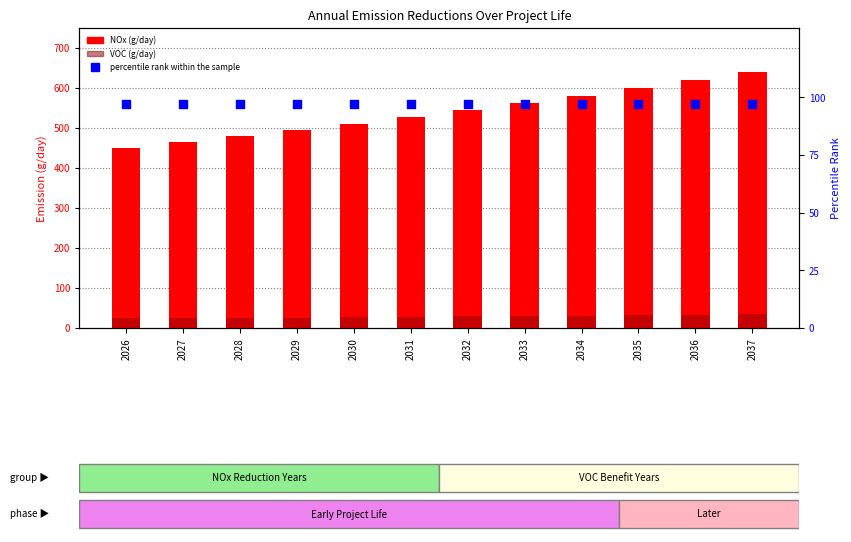

Which series contains the highest Y value?

NOx (g/day)